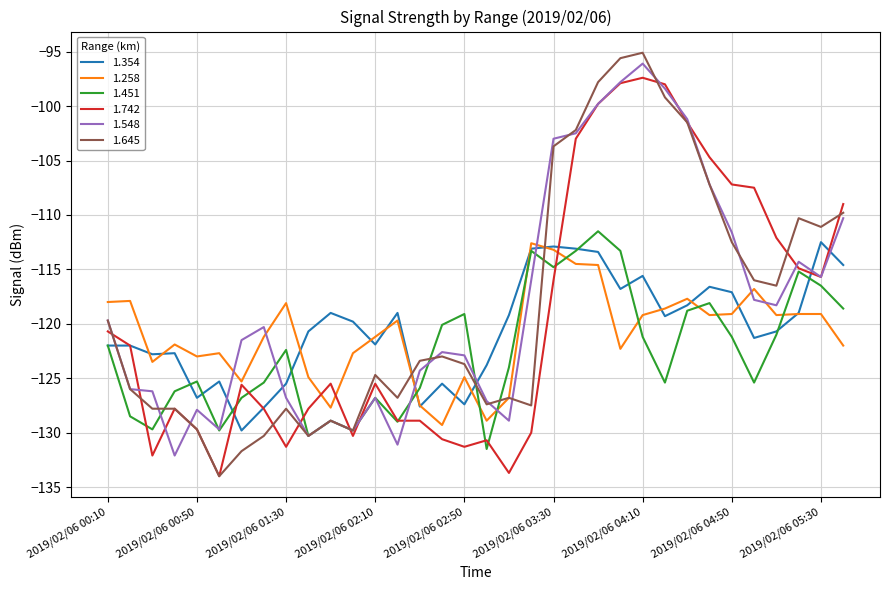

What is the sum of all 1.645 values?

-4025.6